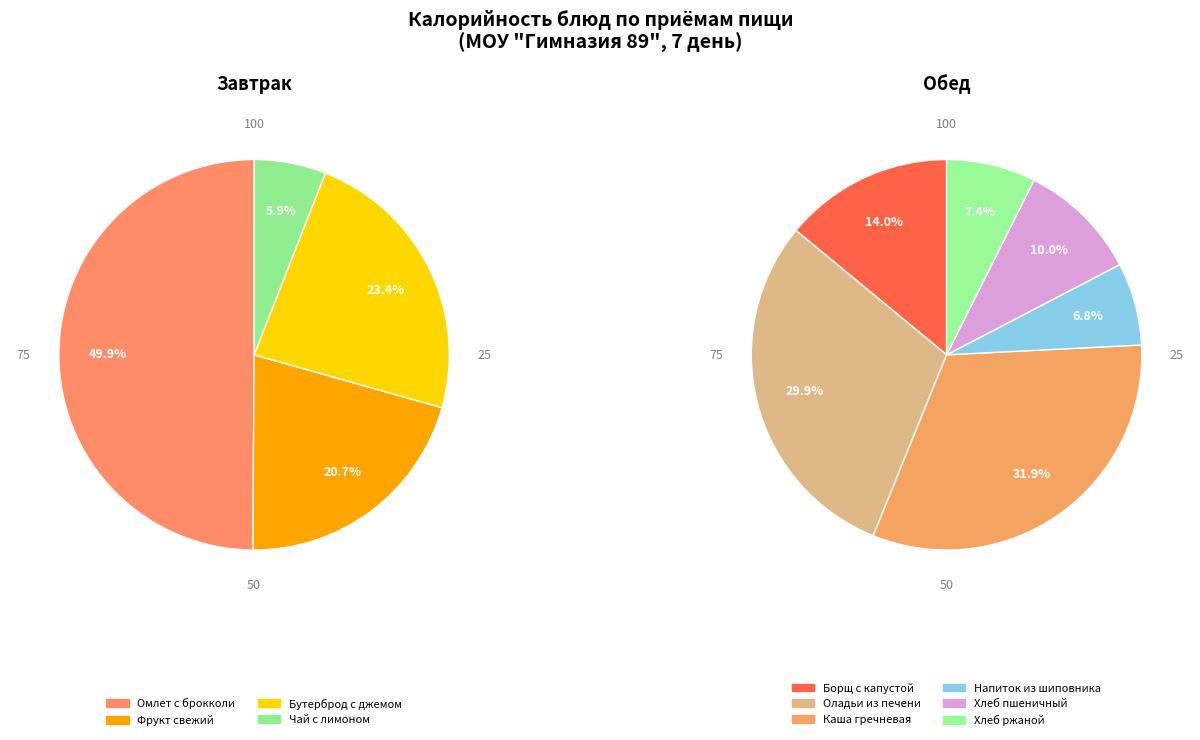

Which category has the biggest portion of the pie?

Омлет с брокколи